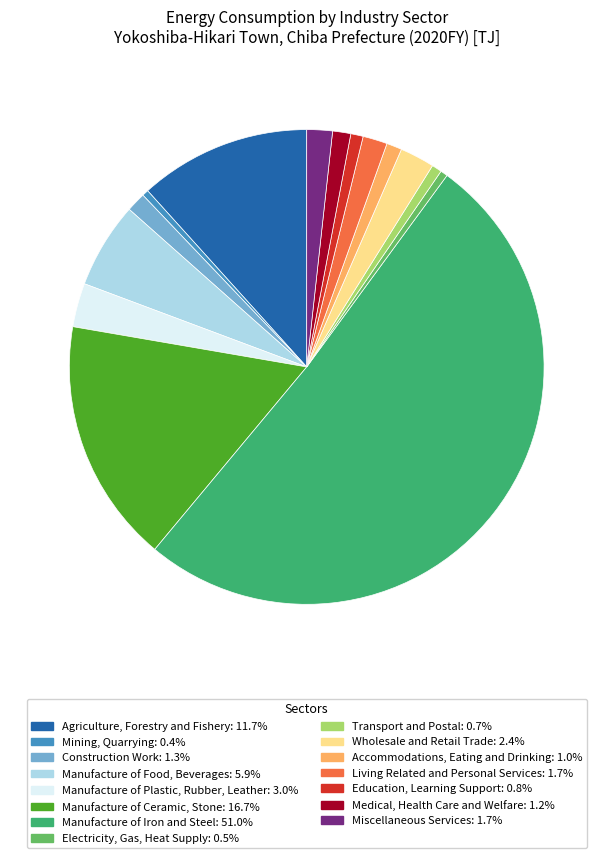

How many slices are in this pie chart?

15